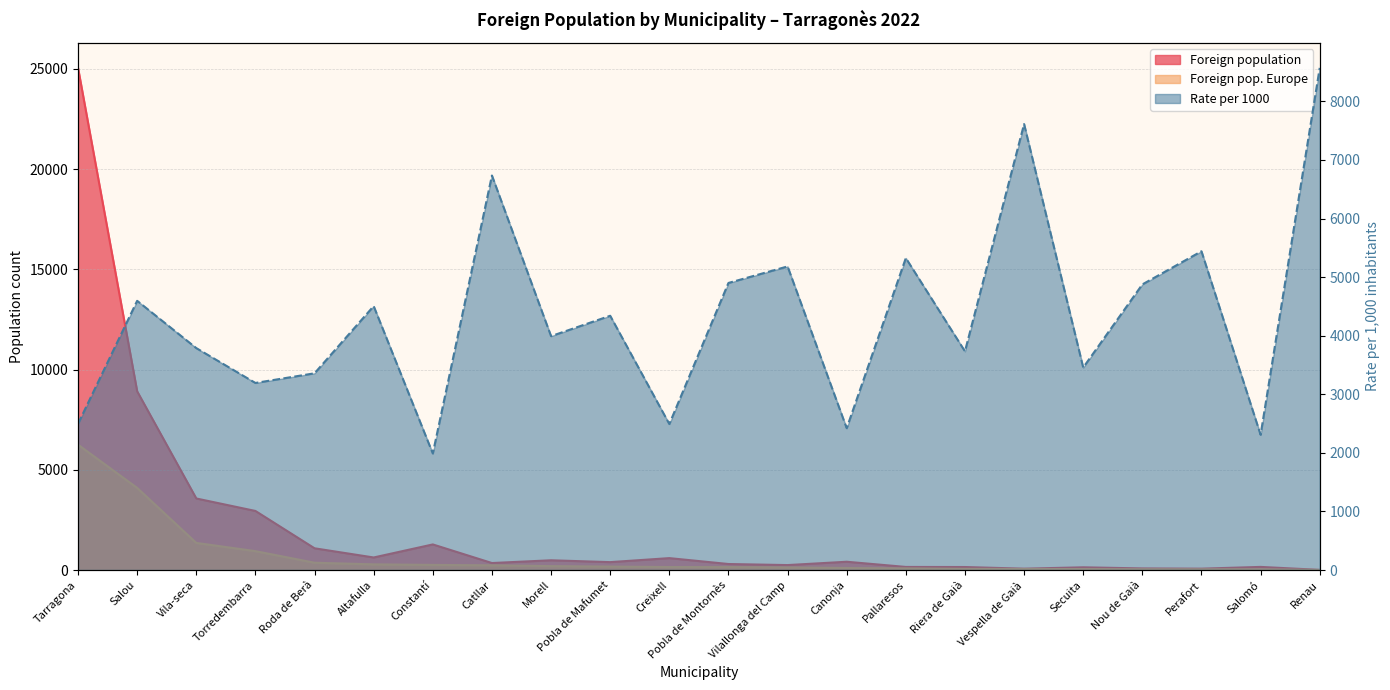

Reading left to right, transcribe all the data shown in this chart.

Foreign population: 25050	8915	3569	2947	1084	626	1277	349	486	394	594	300	247	413	154	150	67	136	80	68	156	7
Foreign pop. Europe: 6252	4096	1352	941	364	282	254	235	194	171	148	147	128	100	82	56	51	47	39	37	36	6
Rate per 1000: 2496	4595	3788	3193	3358	4505	1989	6734	3992	4340	2492	4900	5182	2421	5325	3733	7612	3456	4875	5441	2308	8571